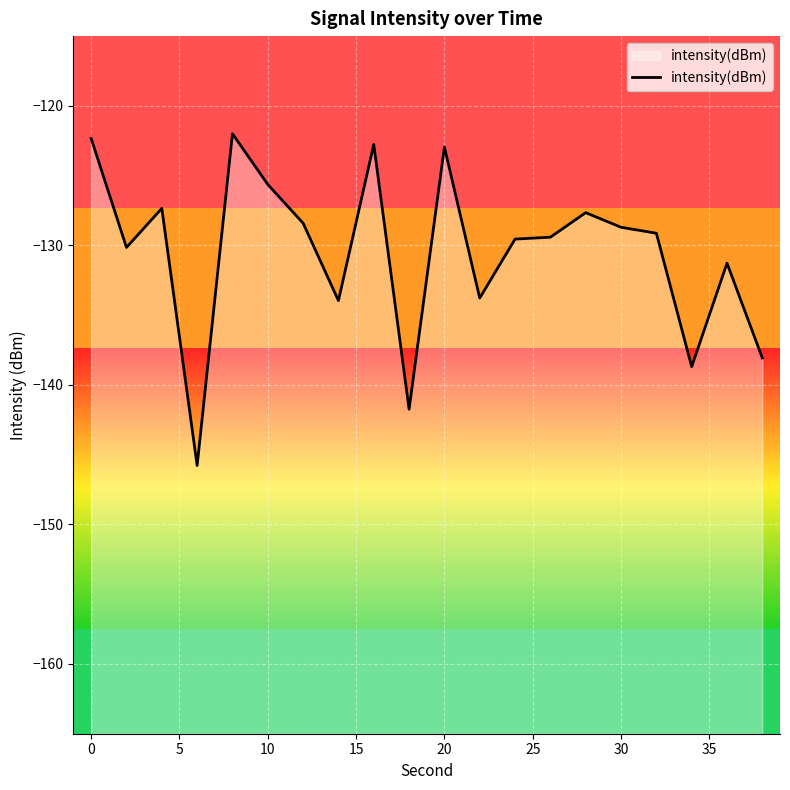

What is the maximum value for intensity(dBm)?

-122.0